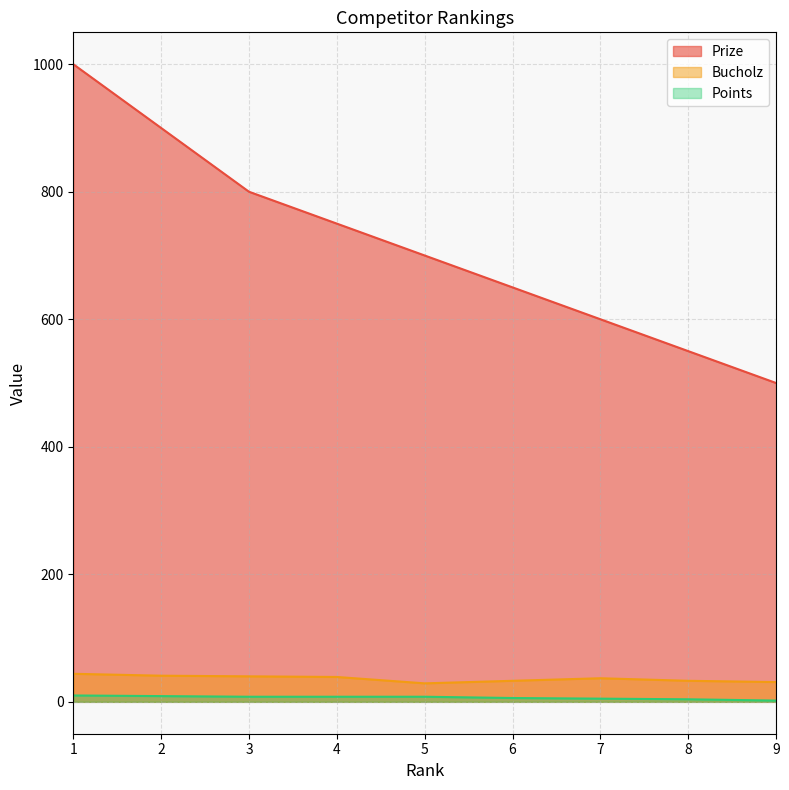

Where does the Bucholz series first go above 37?

1